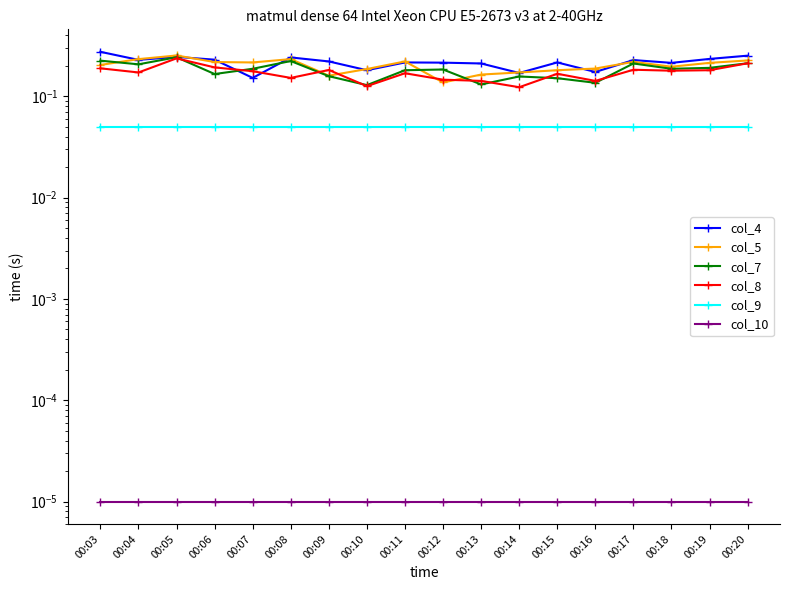

Is it true that col_8 equals 0.2 at 00:07?

True